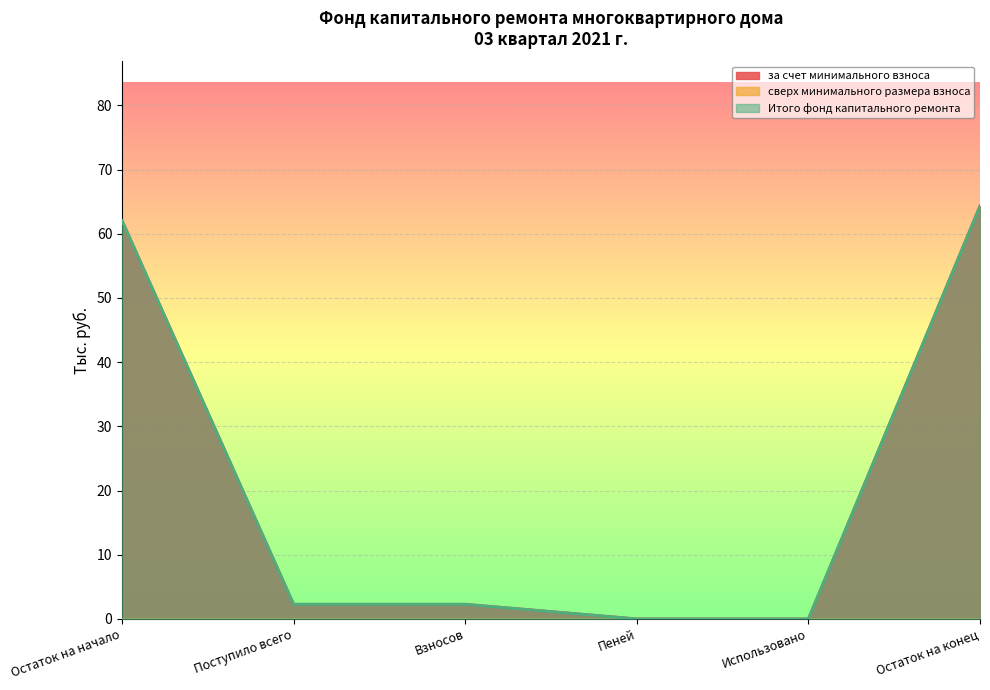

At how many categories does at least one series exceed 60?

2